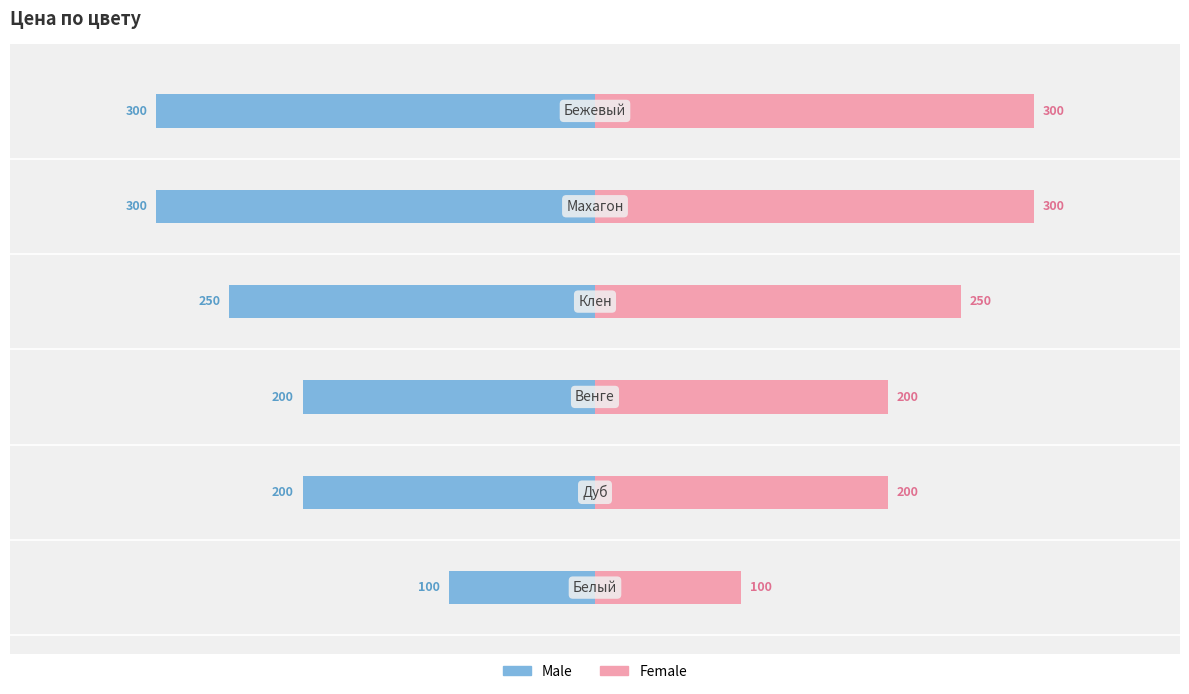

What are all the series names shown in the legend?

Male, Female